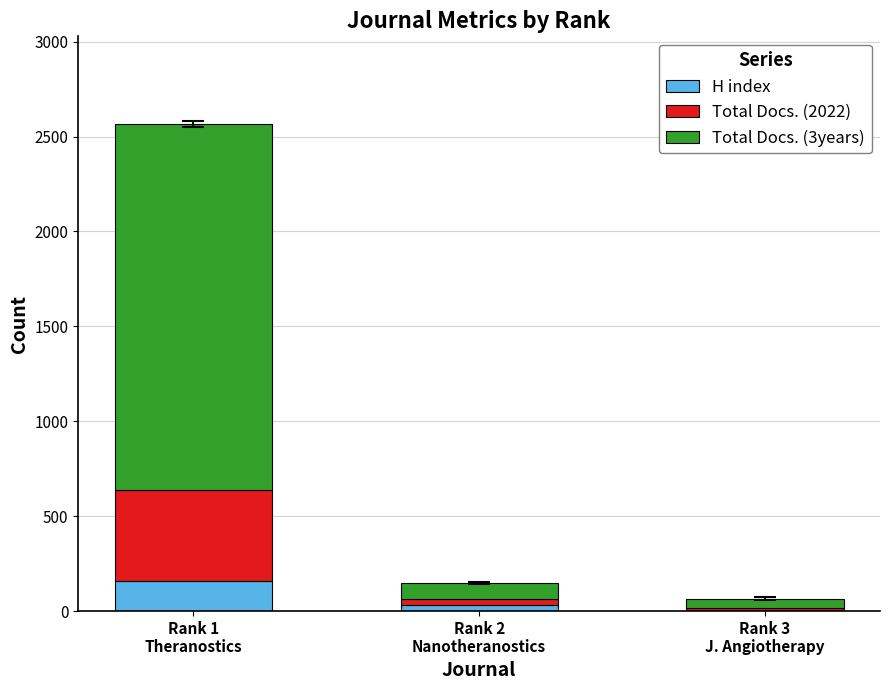

What is the highest value of the H index series?

158